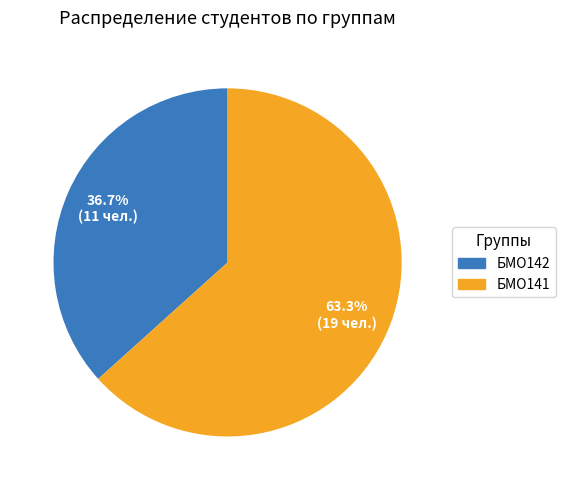

How many slices are in this pie chart?

2